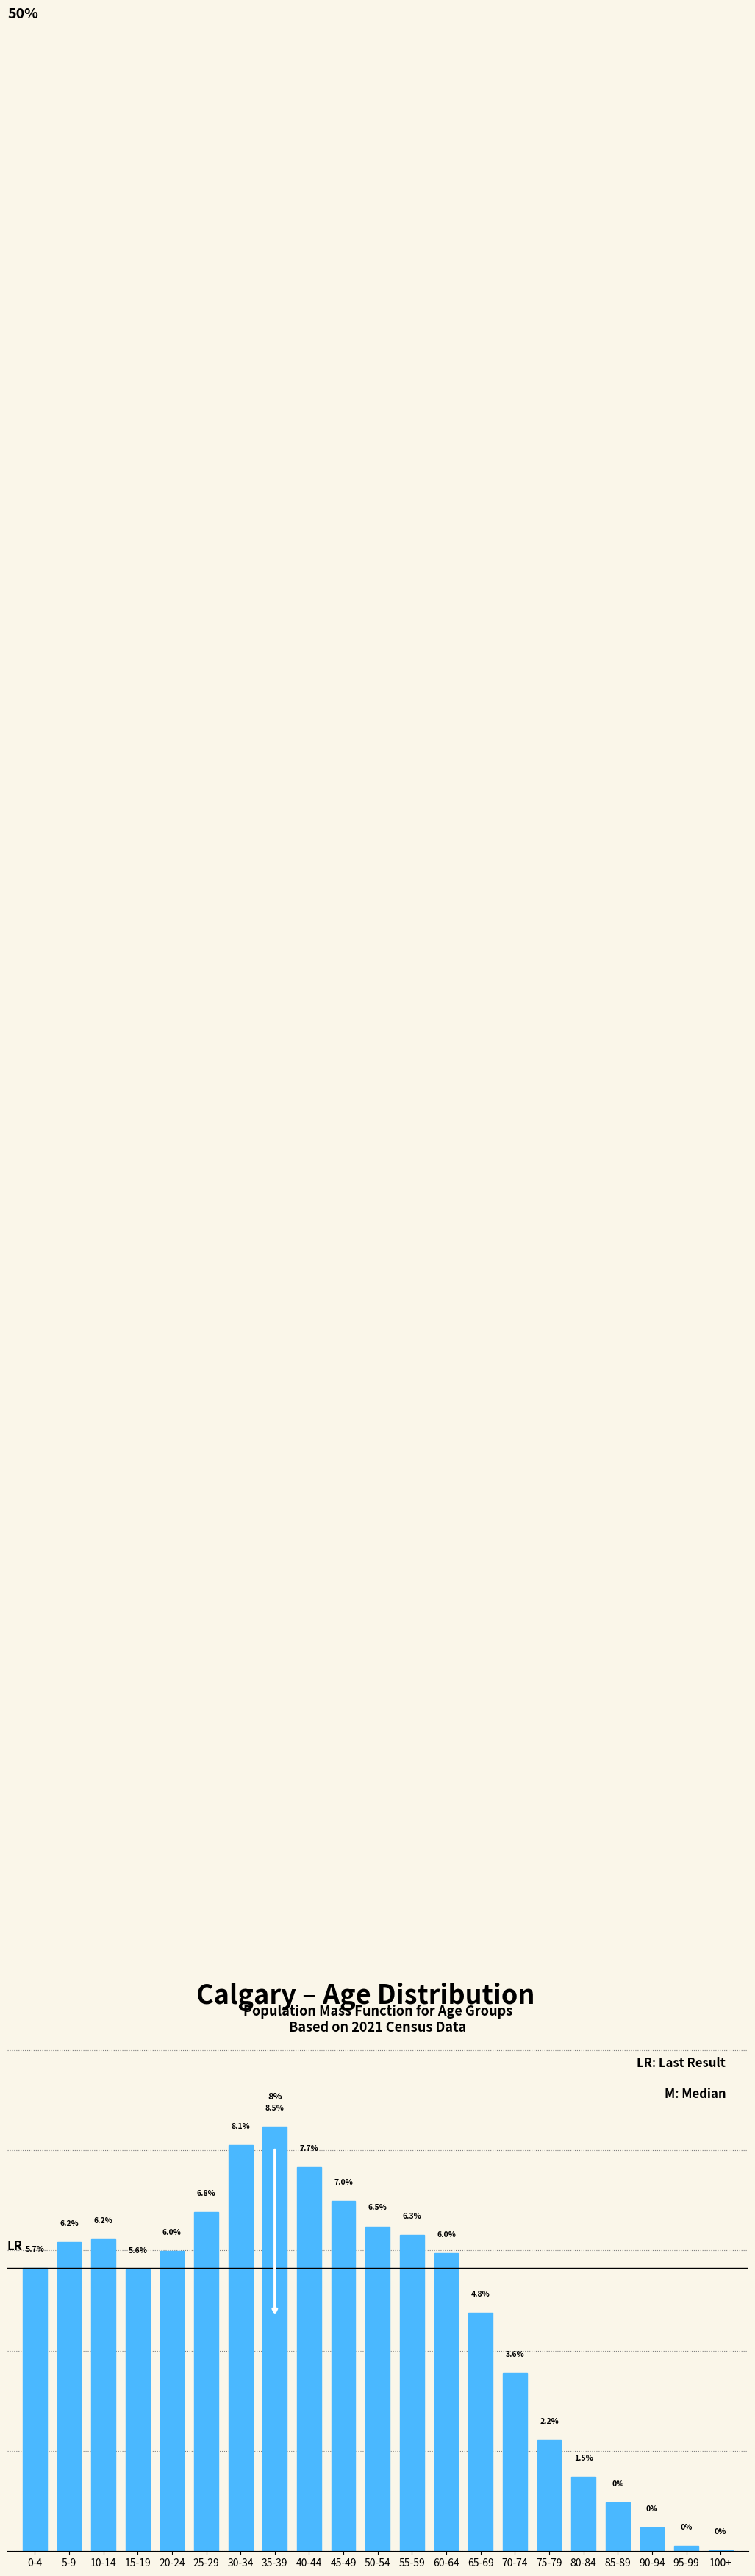

At which label is the value closest to 4?

70-74